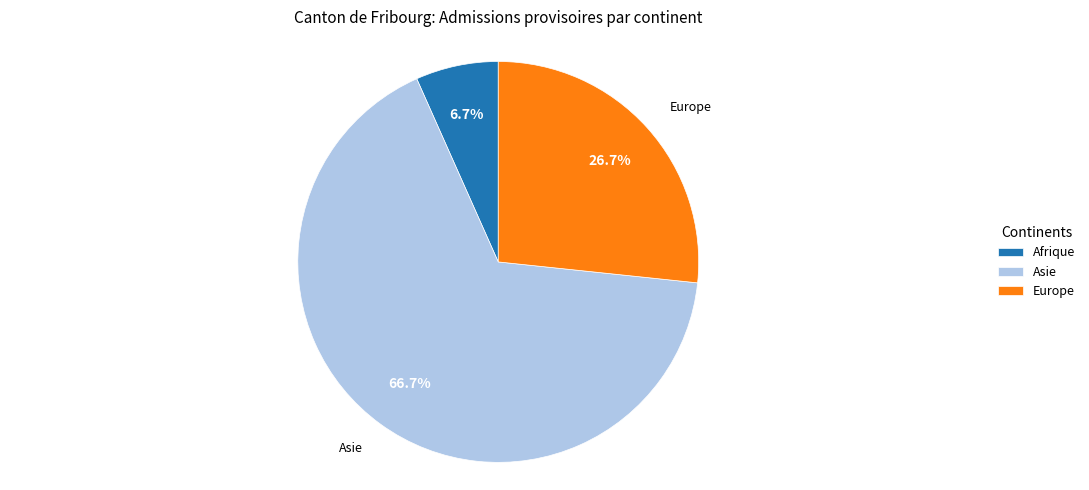

What is the smallest slice in the pie chart?

Afrique